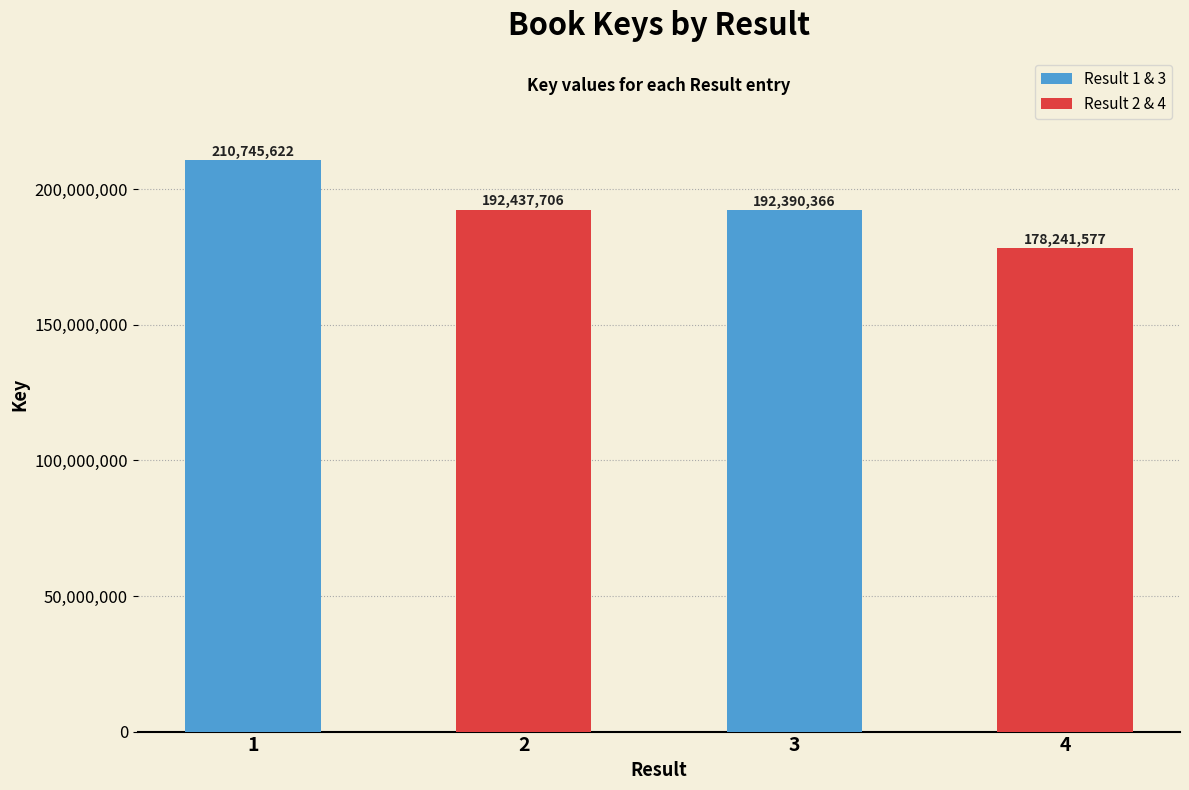

What is the minimum value shown in the chart?

178241577